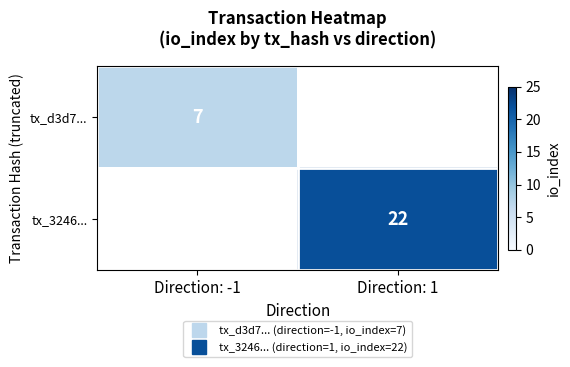

How many series are shown in this chart?

2